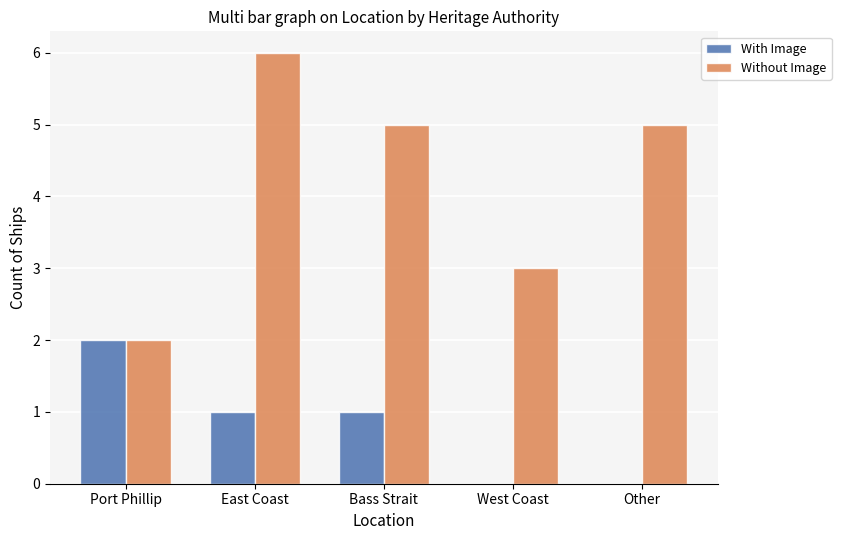

At which category is the sum across all series the highest?

East Coast